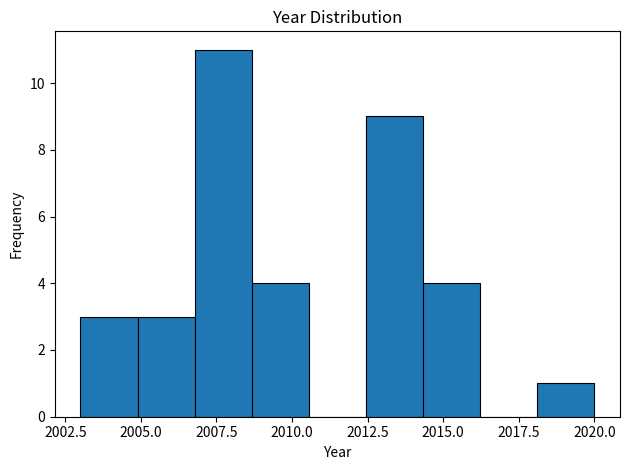

Read against the x-axis, roughly where is the centre of the tallest bar?

2007.5